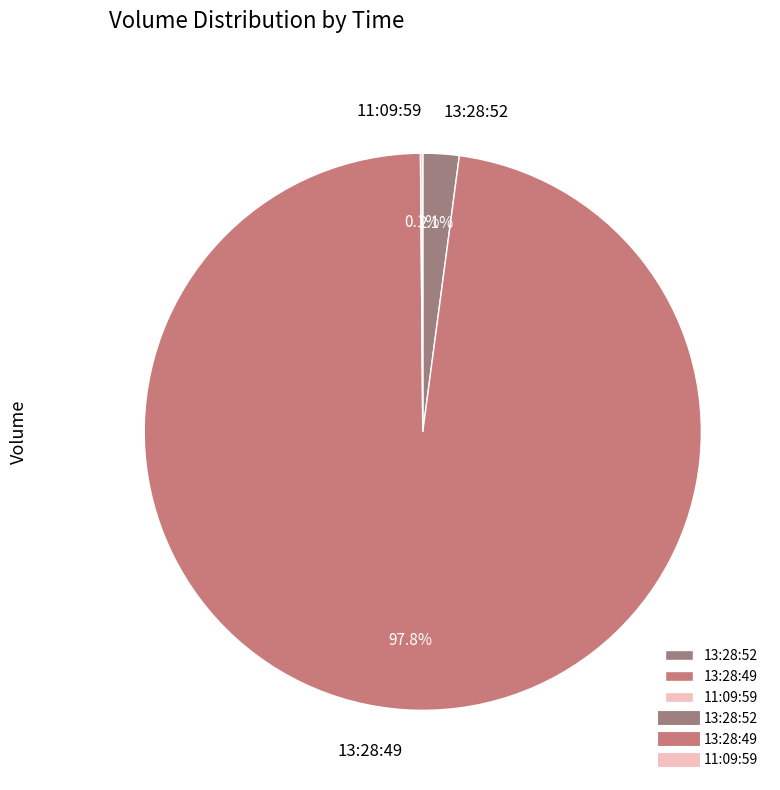

What portion of the pie excludes 13:28:49?

2.2%